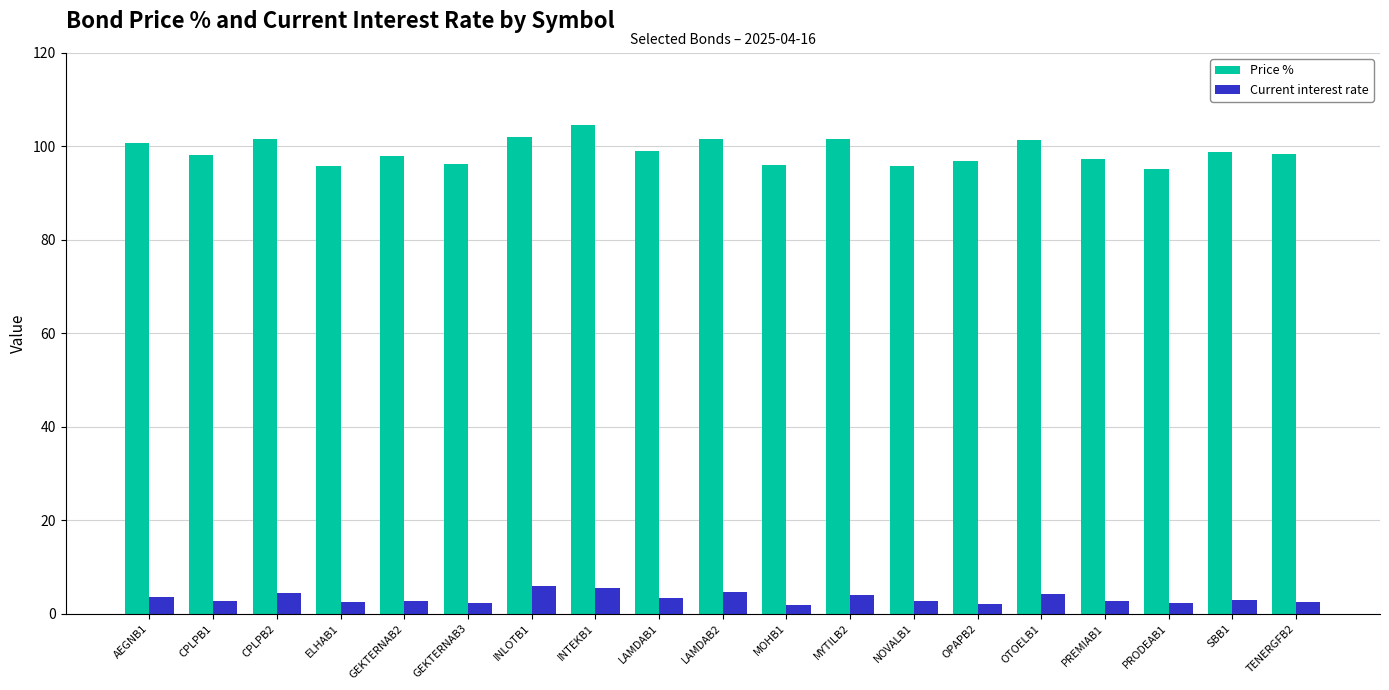

What are all the series names shown in the legend?

Price %, Current interest rate